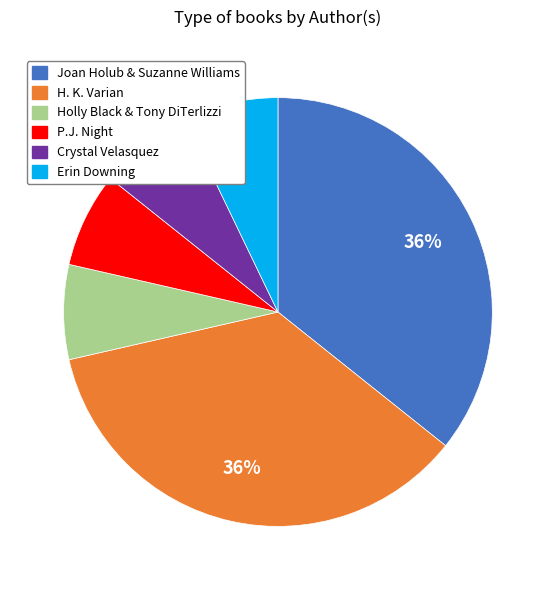

To the nearest percent, what is the combined percentage of Crystal Velasquez and P.J. Night?

14%